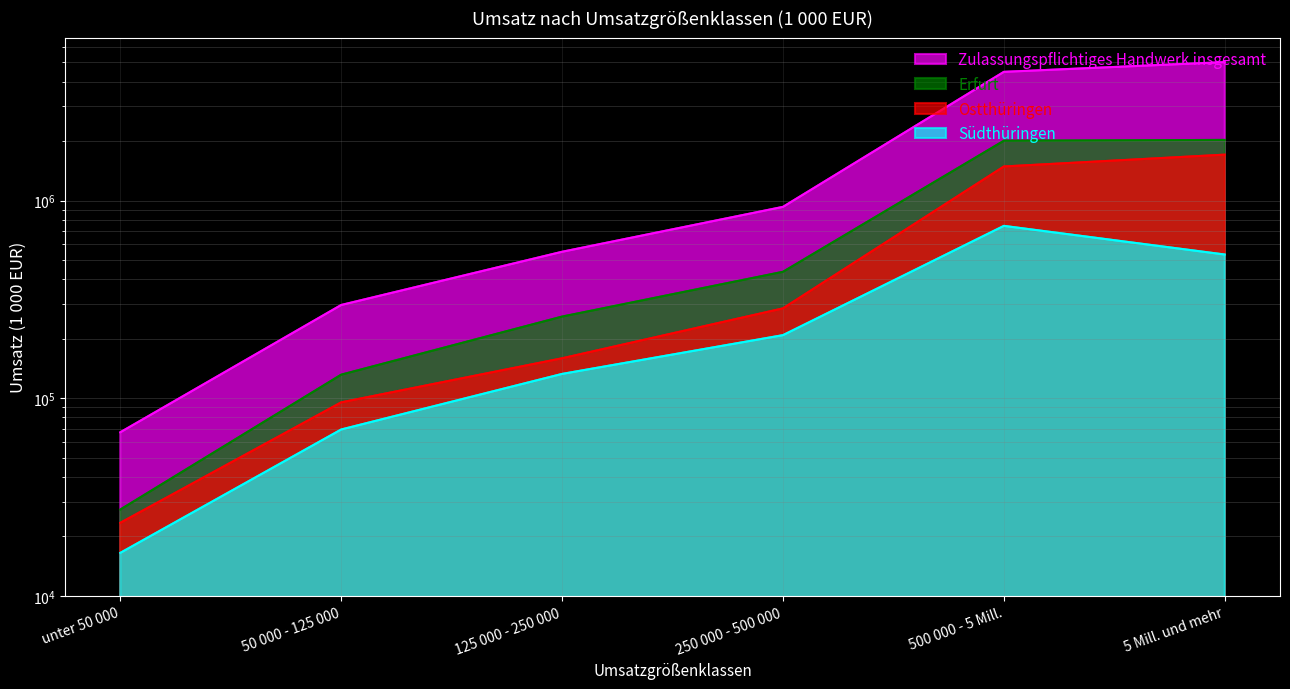

The Erfurt series shows 131570 at 50 000 - 125 000. True or false?

True